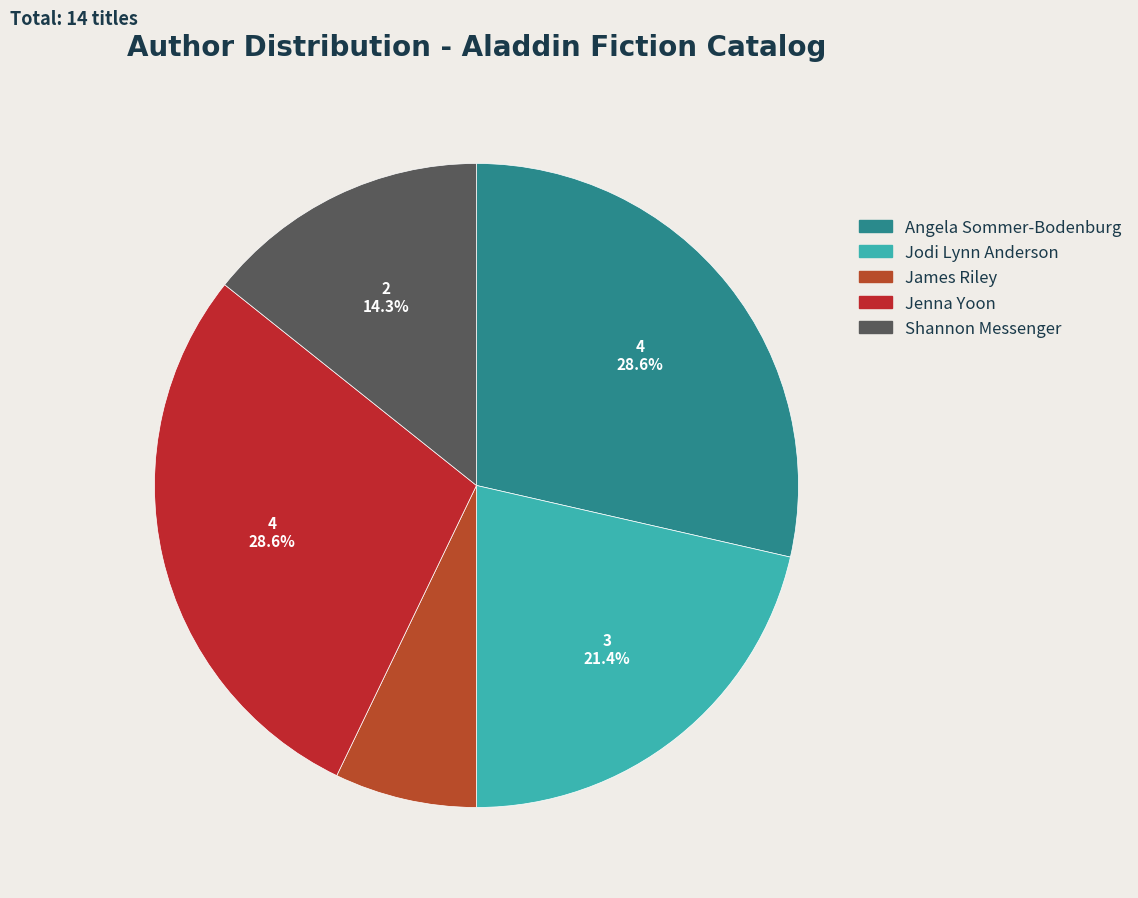

Does any single category account for the majority?

No